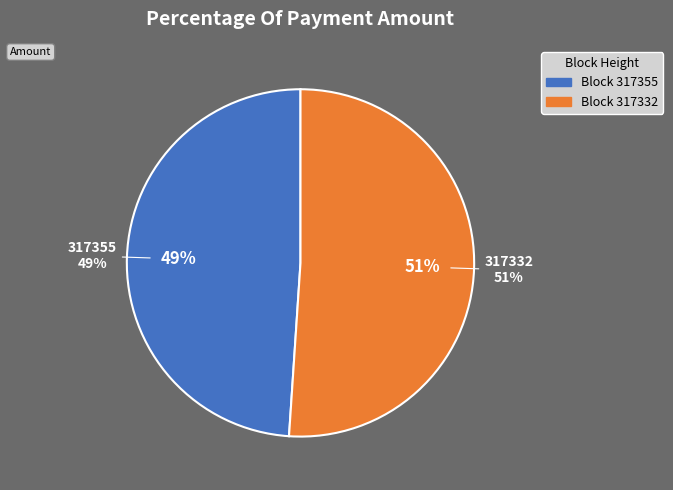

Count the number of slices in the pie.

2